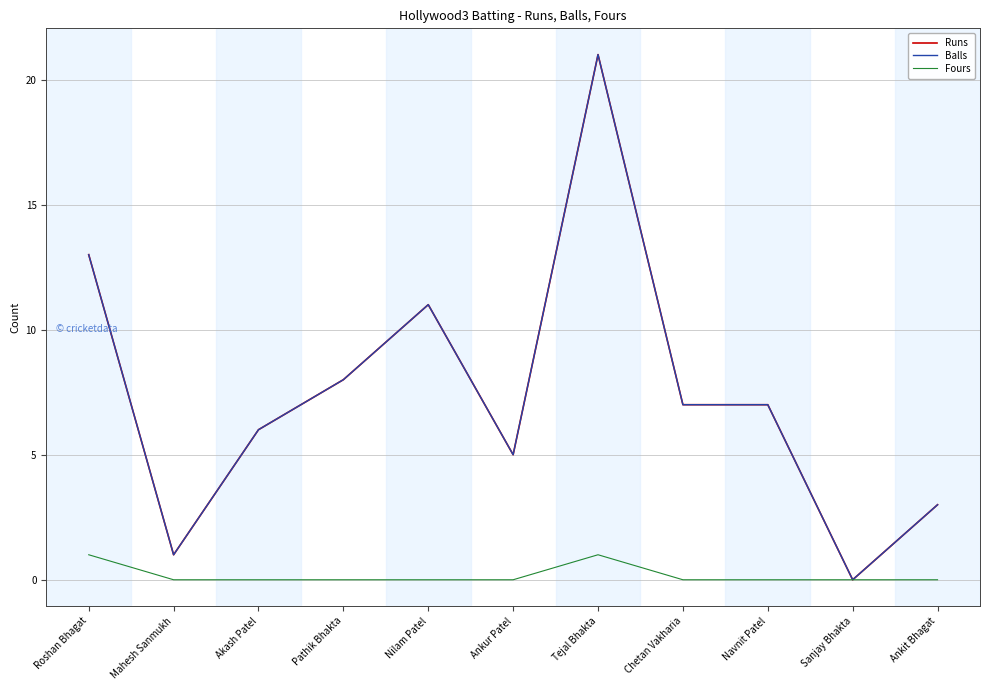

Does the chart display data point markers on the line(s)?

No